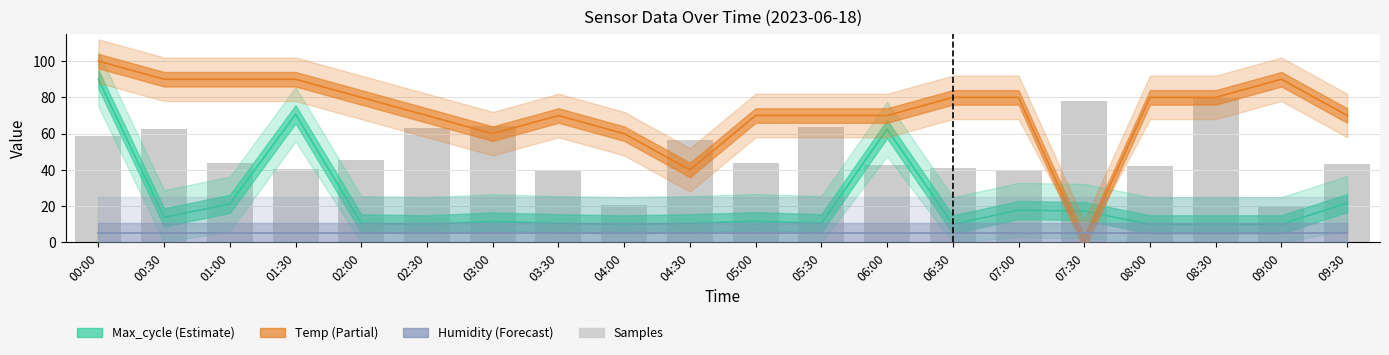

List the labels in order of value, smallest first.

09:00, 04:00, 07:00, 03:30, 01:30, 06:30, 08:00, 06:00, 09:30, 05:00, 01:00, 02:00, 04:30, 00:00, 00:30, 02:30, 05:30, 03:00, 07:30, 08:30